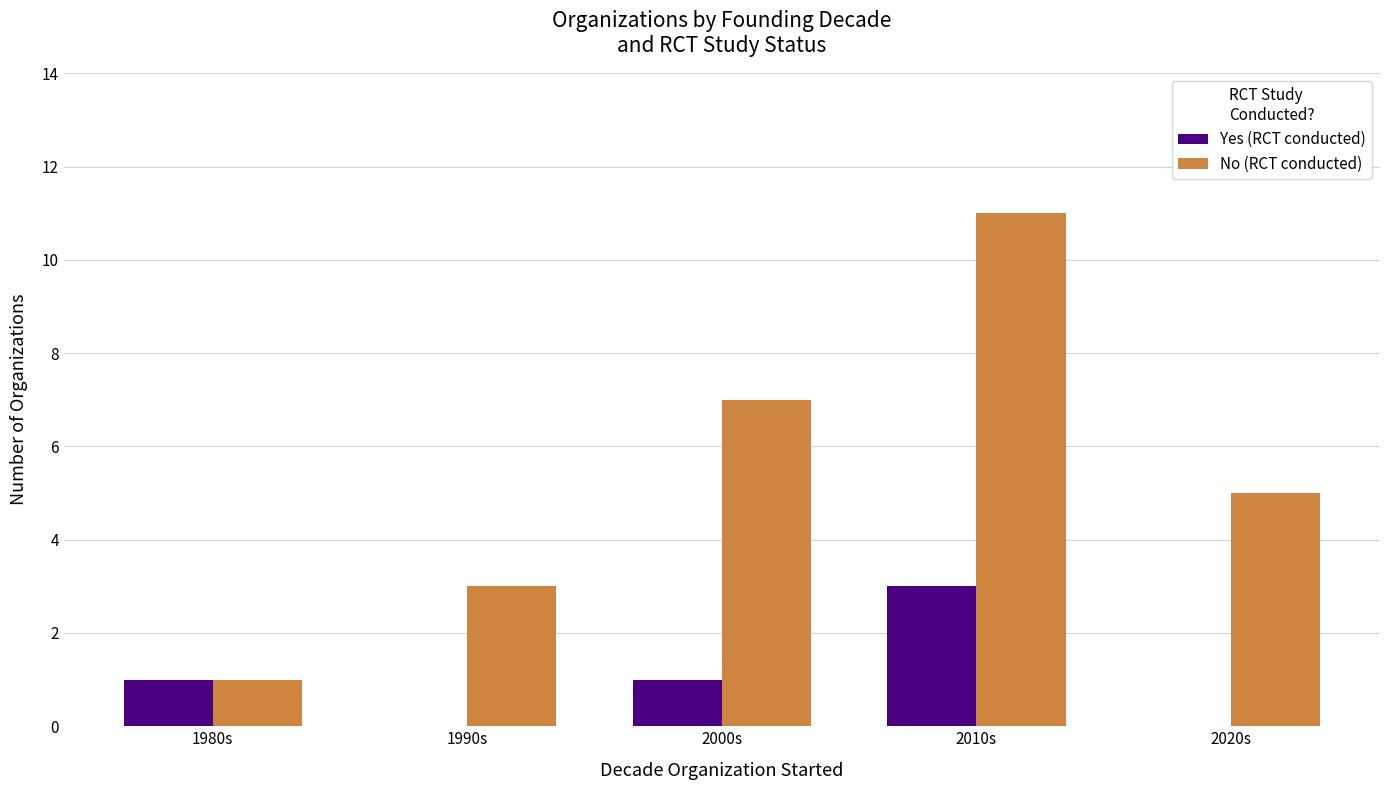

What value does the No (RCT conducted) series have at 1990s?

3